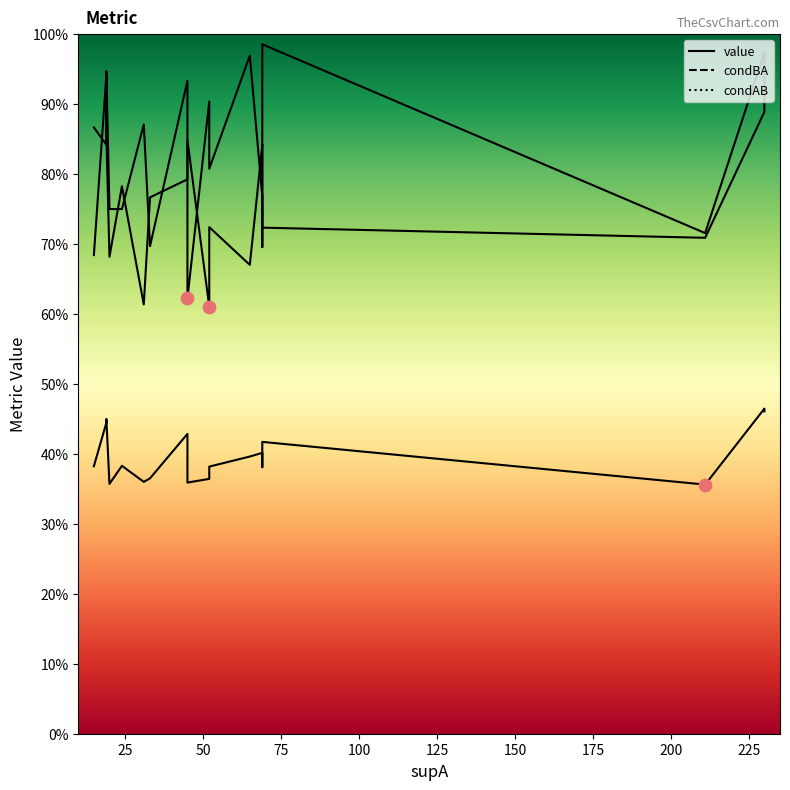

Which series reaches the minimum Y coordinate?

value